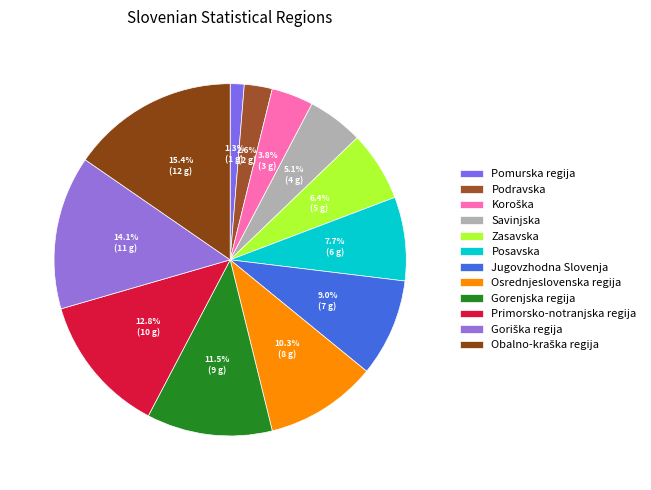

Is there any slice that represents more than half of the pie?

No